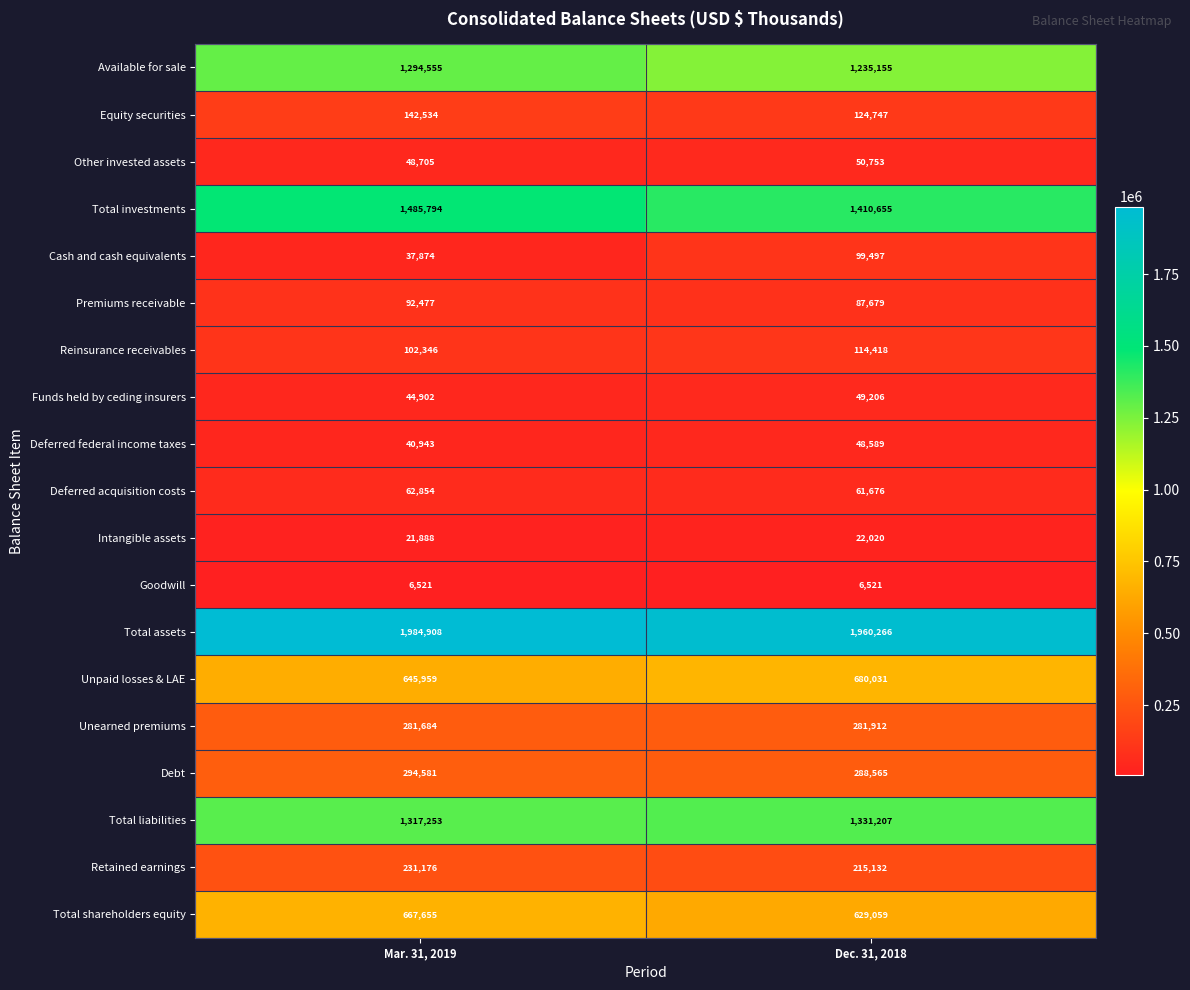

At which category is the sum across all series the highest?

Mar. 31, 2019